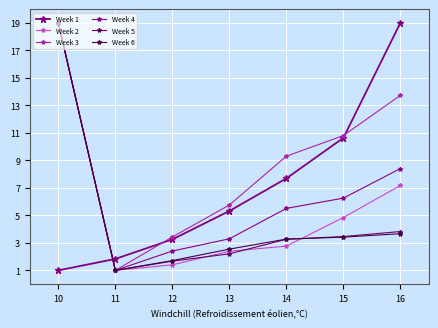

Read the Week 3 value at 12.

3.4